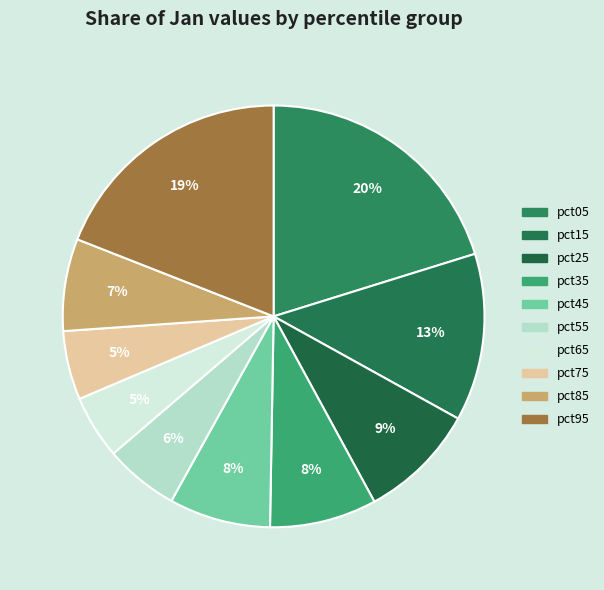

How many segments does this pie chart have?

10